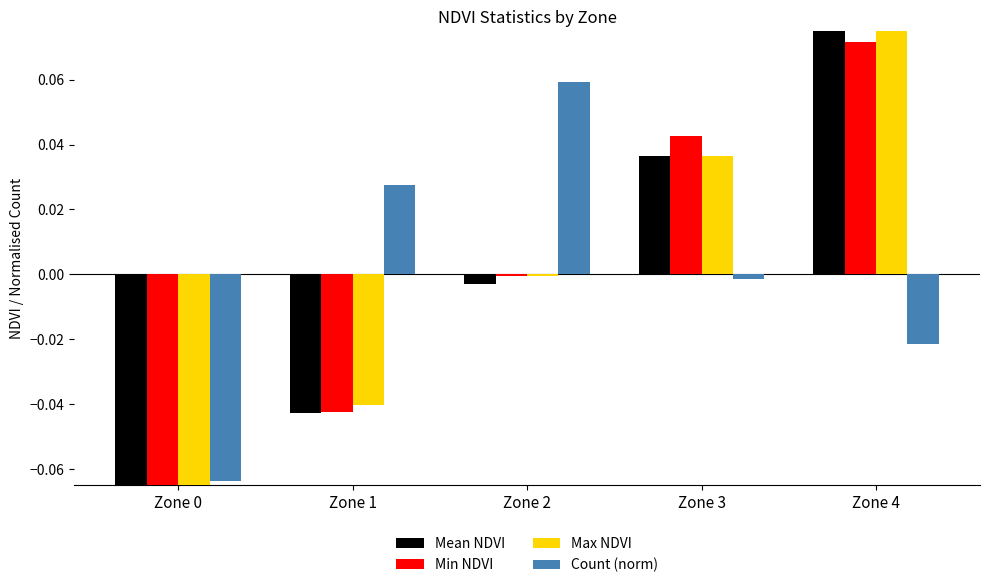

Count the number of data series in this chart.

4